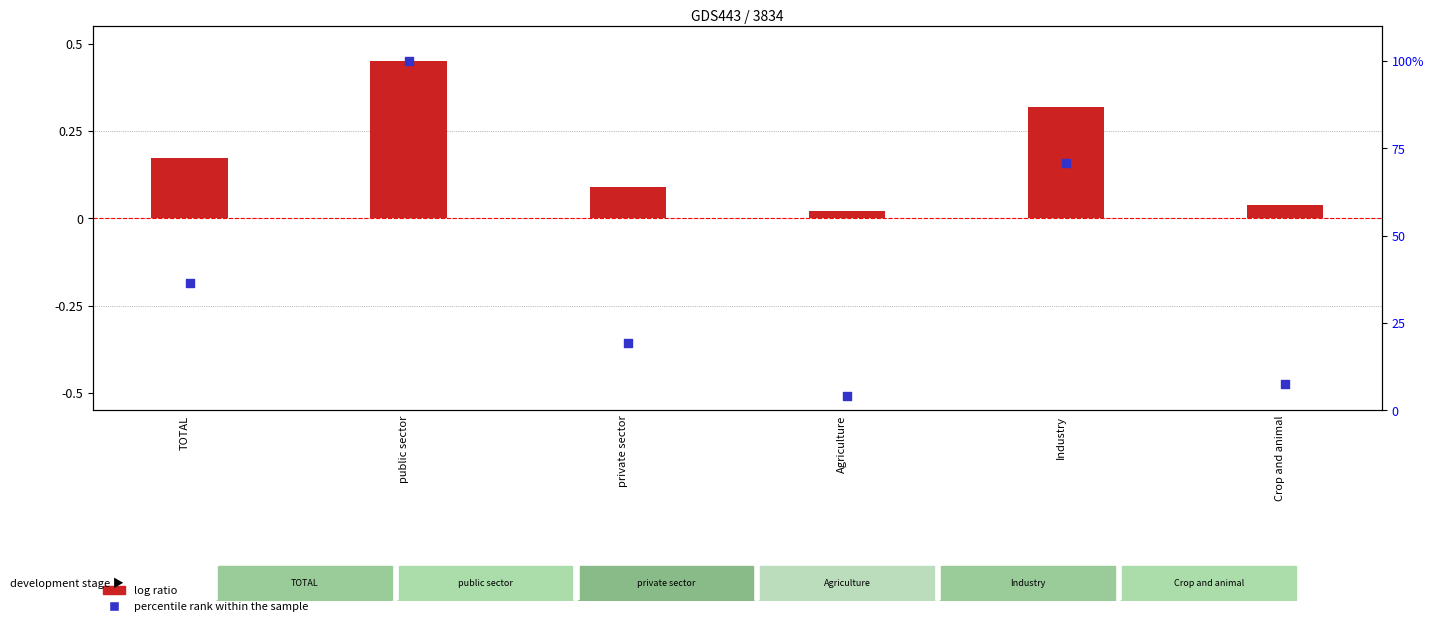

Which series contains the lowest Y value?

log ratio